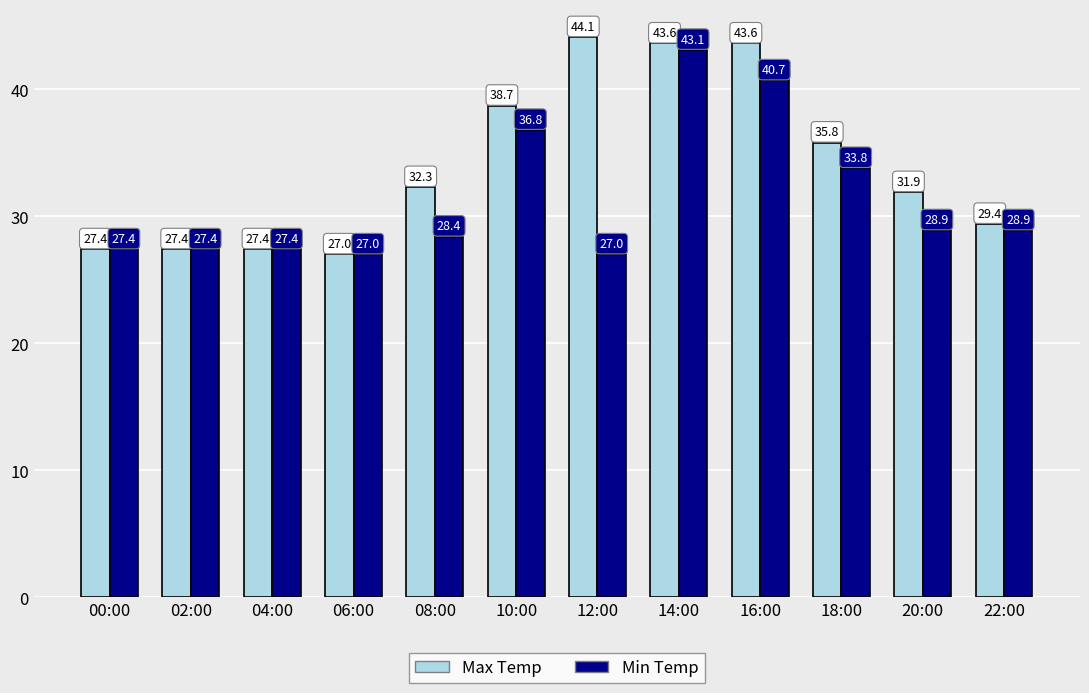

How many values in the Min Temp series are below 28?

5